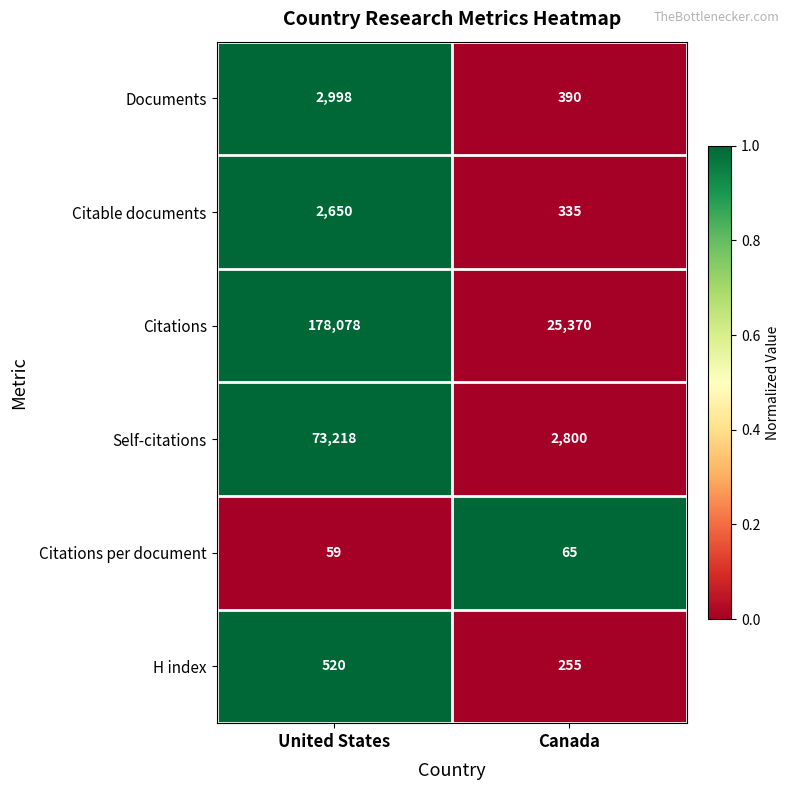

At which category is the sum across all series the highest?

United States